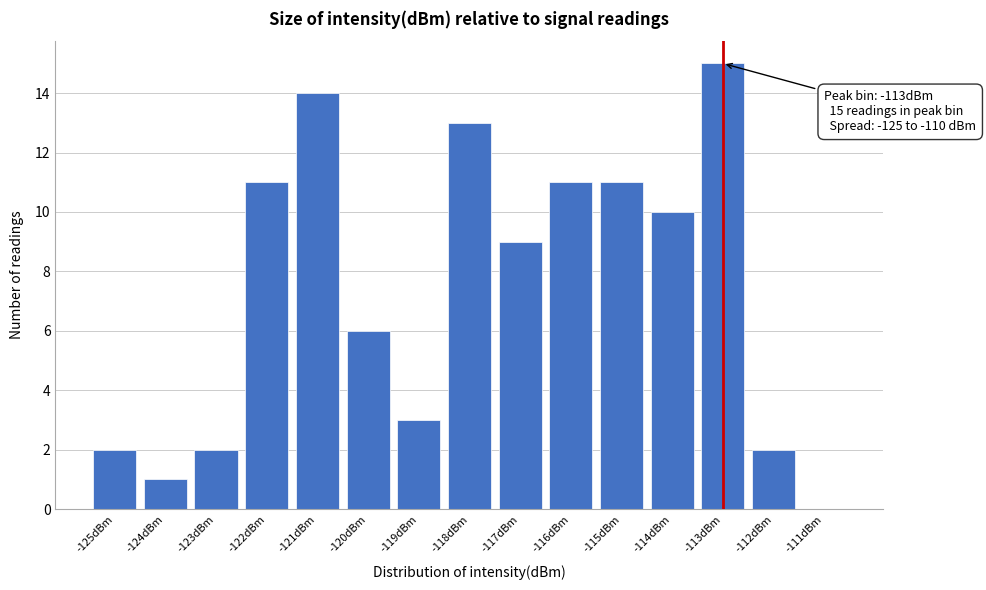

Reading left to right, list all the values displayed in this chart.

-125dBm=2	-124dBm=1	-123dBm=2	-122dBm=11	-121dBm=14	-120dBm=6	-119dBm=3	-118dBm=13	-117dBm=9	-116dBm=11	-115dBm=11	-114dBm=10	-113dBm=15	-112dBm=2	-111dBm=0